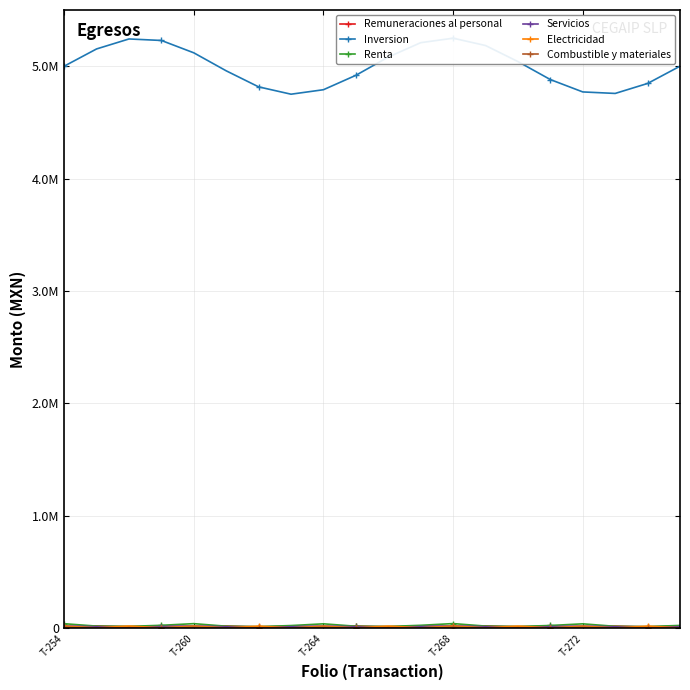

The value of Electricidad at T-272 is 9350.8. True or false?

False